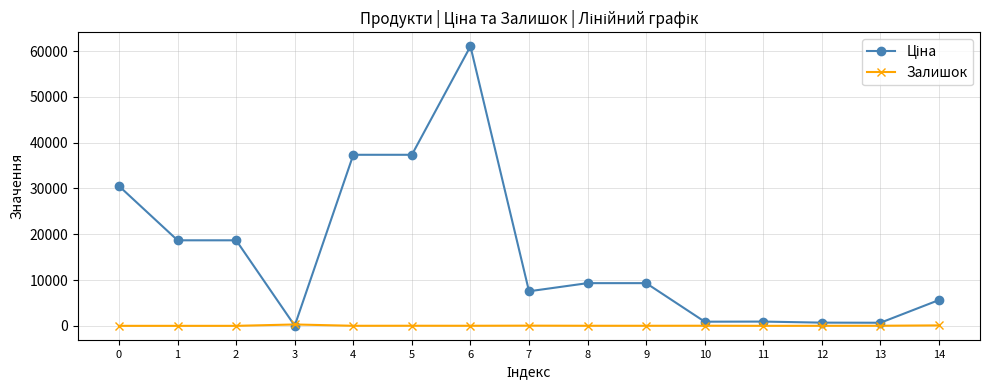

True or false: Ціна and Залишок cross at least once.

True